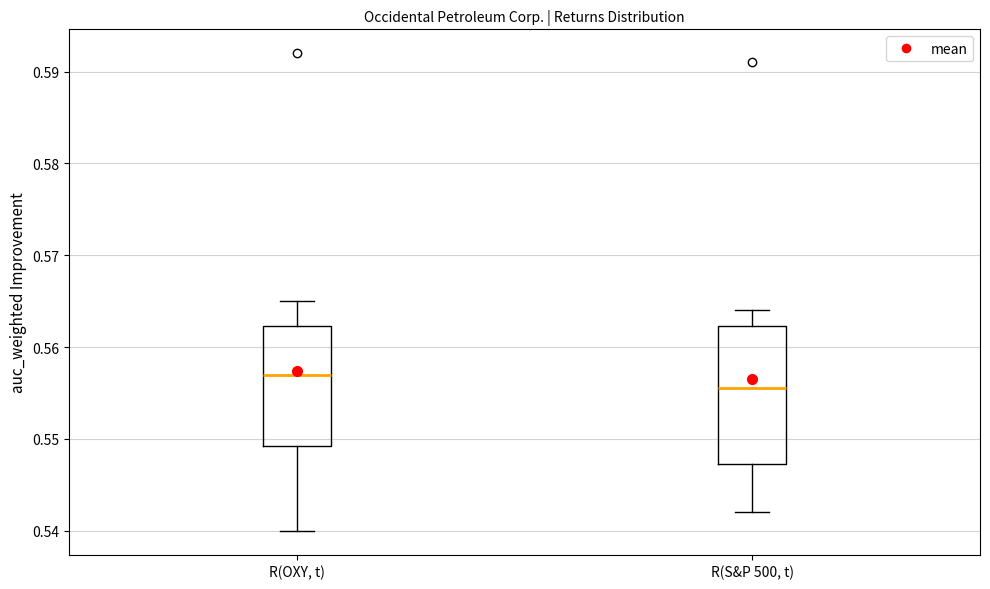

Reading left to right, transcribe this box plot: for each box, give where its median line is, the range the box spans, and where its two whiskers end, as read against the y-axis. The values are not printed on the chart, so give them approximately, as read against the axis.

R(OXY, t): median 0.557, box 0.549 to 0.562, whiskers 0.540 to 0.565
R(S&P 500, t): median 0.556, box 0.547 to 0.562, whiskers 0.542 to 0.564